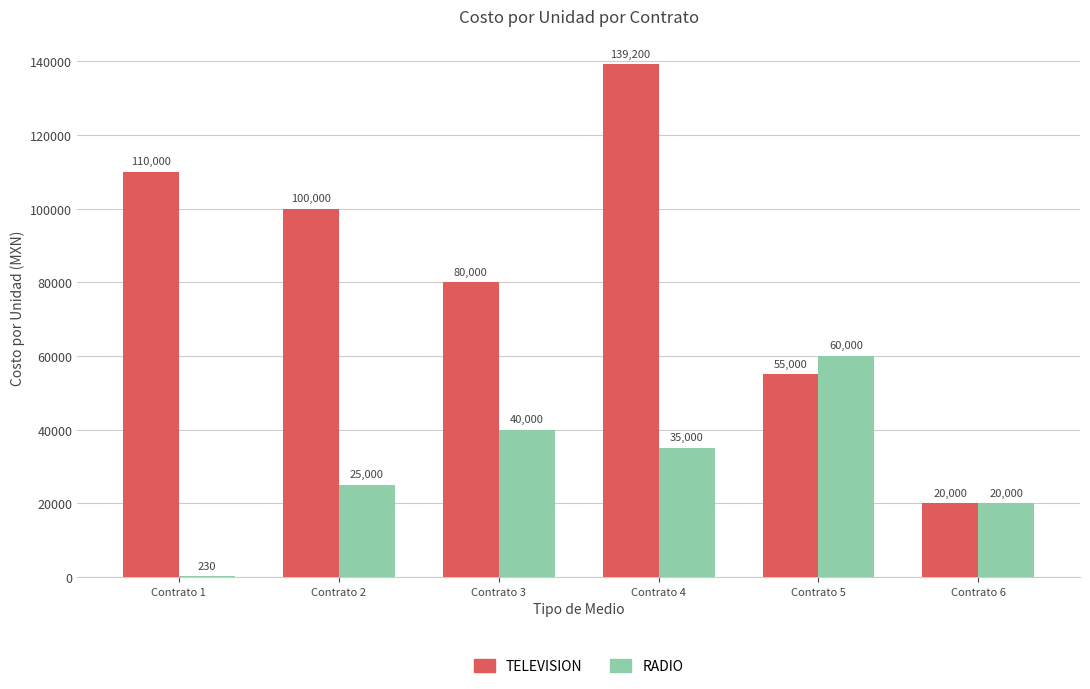

What is the total value across all series at Contrato 3?

120000